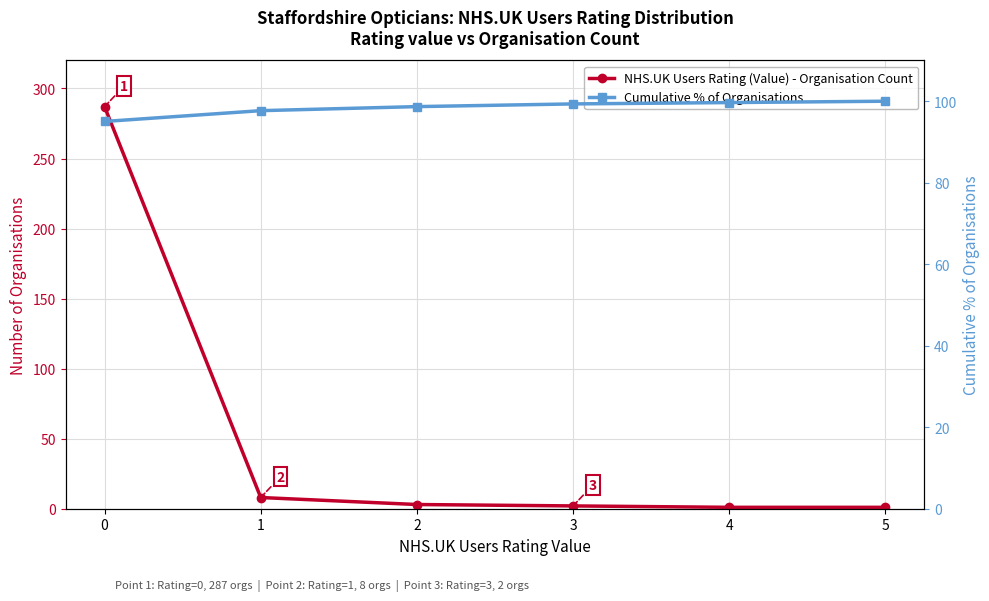

What is the smallest value displayed?

1.0